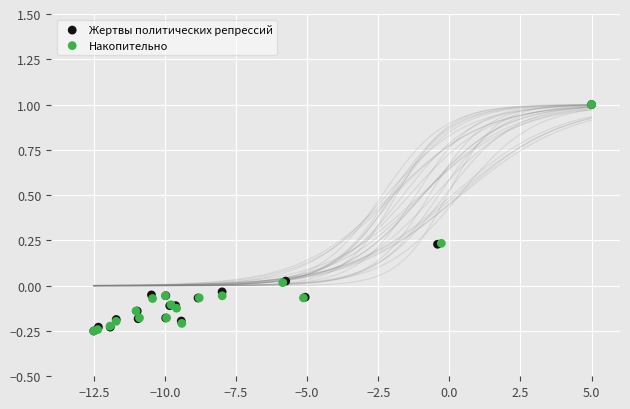

What are all the series names shown in the legend?

Жертвы политических репрессий, Накопительно